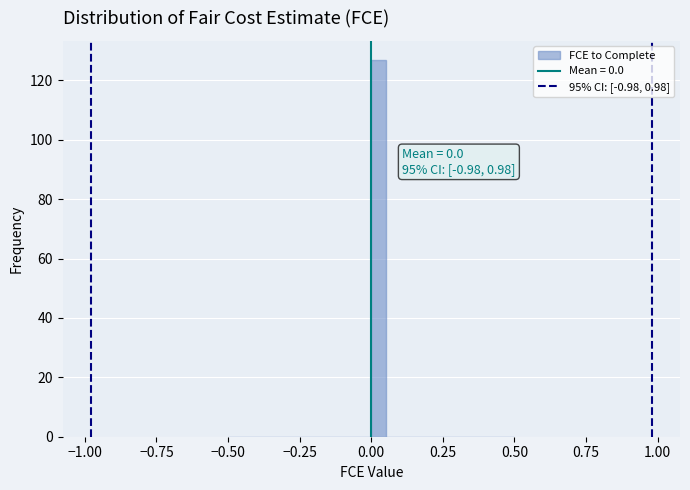

Read against the x-axis, roughly where is the centre of the tallest bar?

0.05